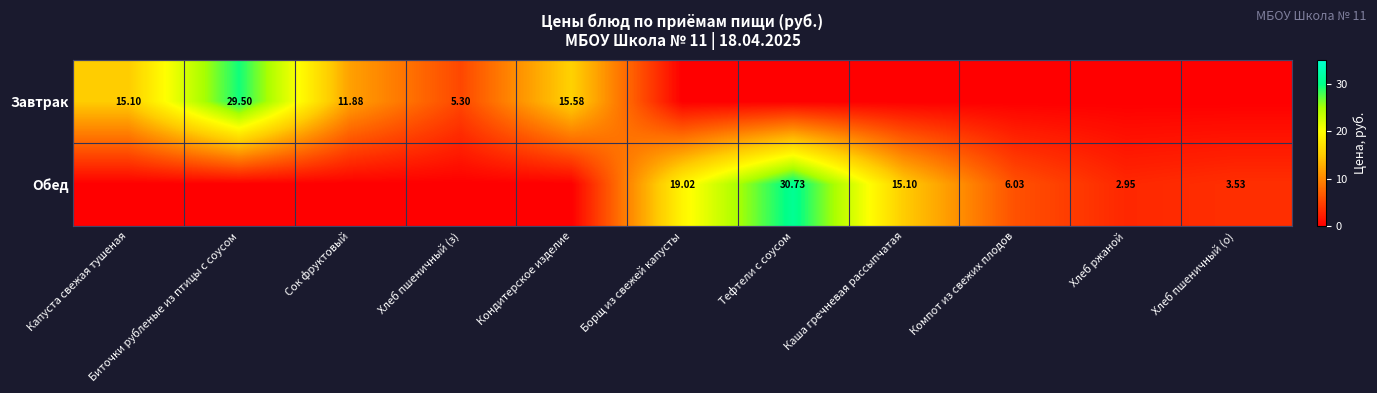

Where does the Обед series first go above 2?

Борщ из свежей капусты